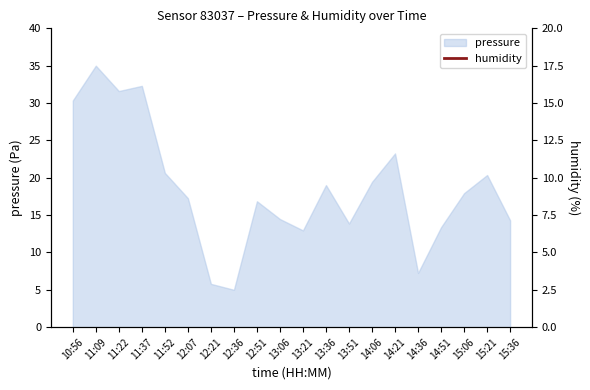

True or false: pressure has a value of 13.4 at 14:51.

True